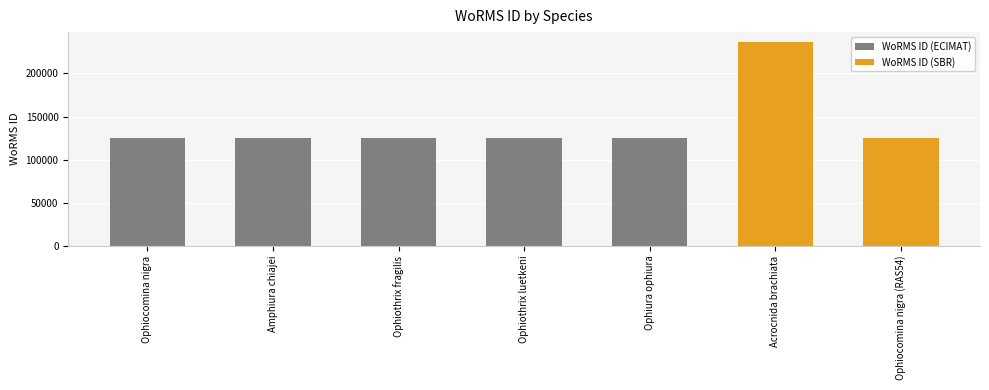

What is the label of the 7th bar from the left?

Ophiocomina nigra (RAS54)